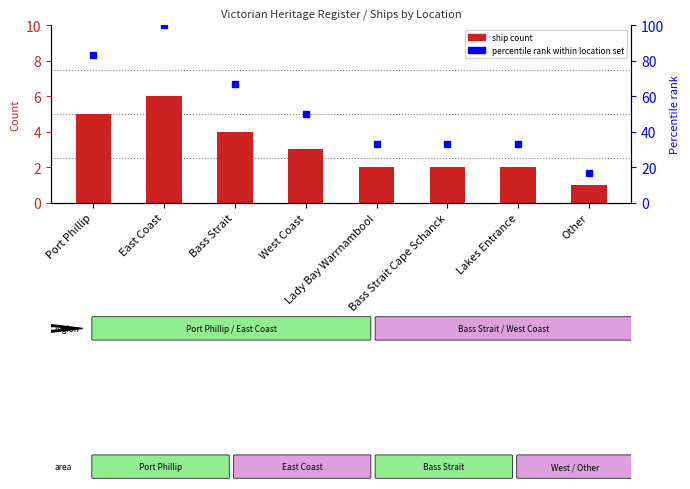

Which series has the widest spread of values?

percentile rank within location set